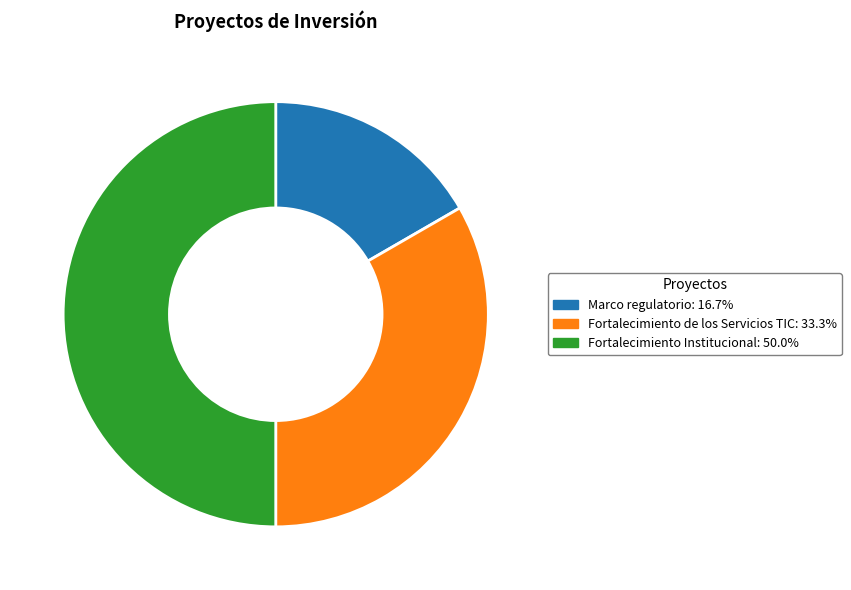

Is it true that Fortalecimiento de los Servicios TIC is 33% of the pie?

True